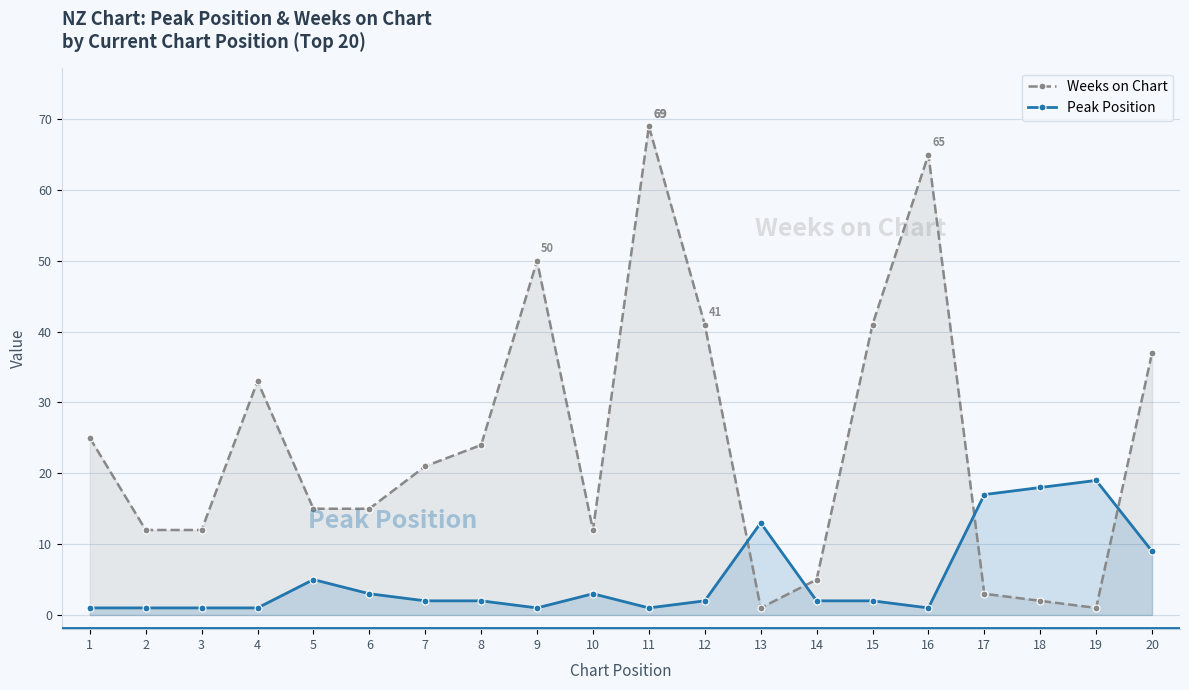

Rank the categories by Weeks on Chart value from lowest to highest.

13, 19, 18, 17, 14, 2, 3, 10, 5, 6, 7, 8, 1, 4, 20, 12, 15, 9, 16, 11